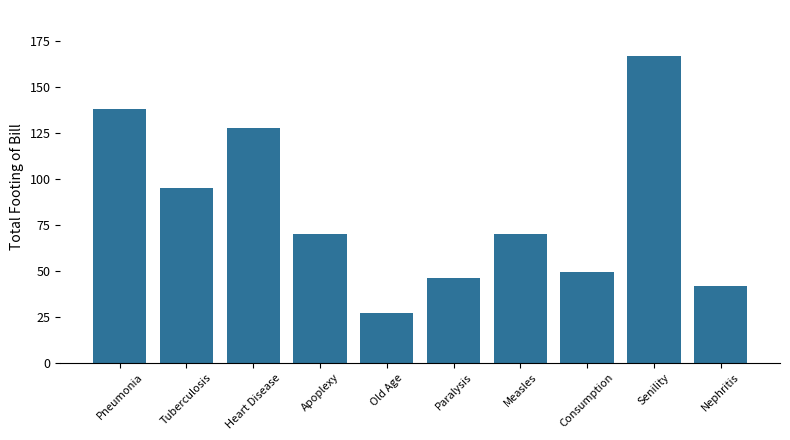

How many categories are shown in the chart?

10